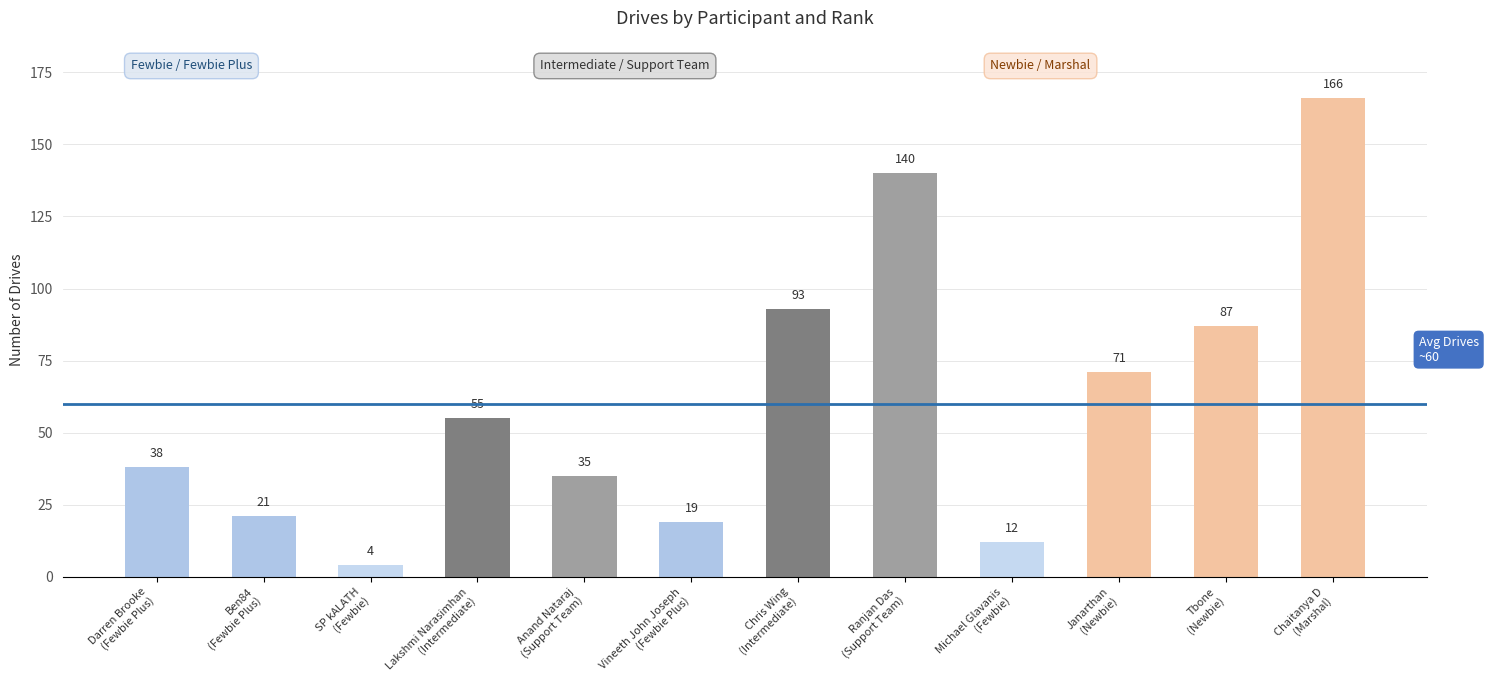

At which category does the chart reach its peak across all series?

Chaitanya D
(Marshal)